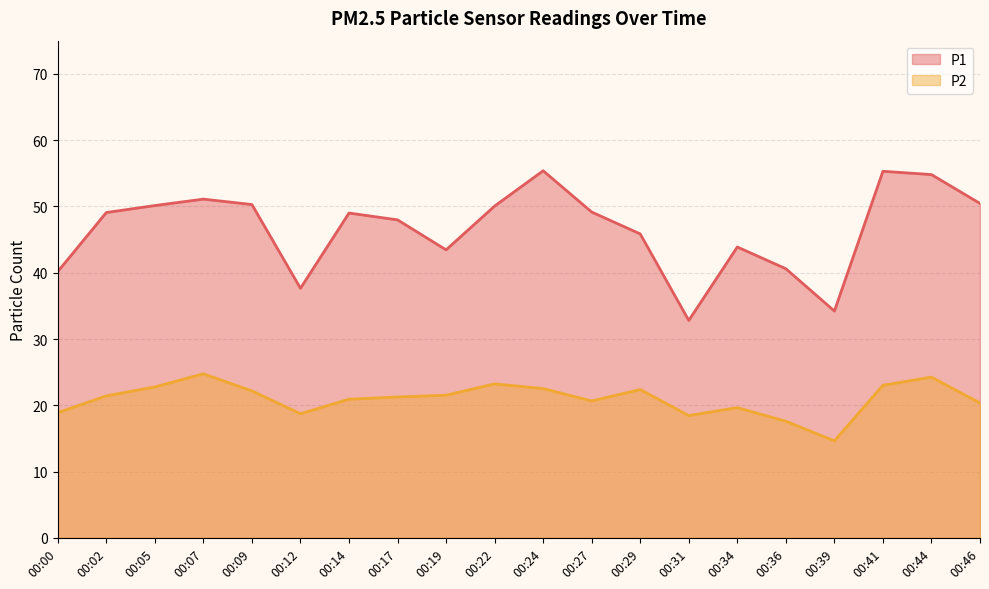

What are all the series names shown in the legend?

P1, P2